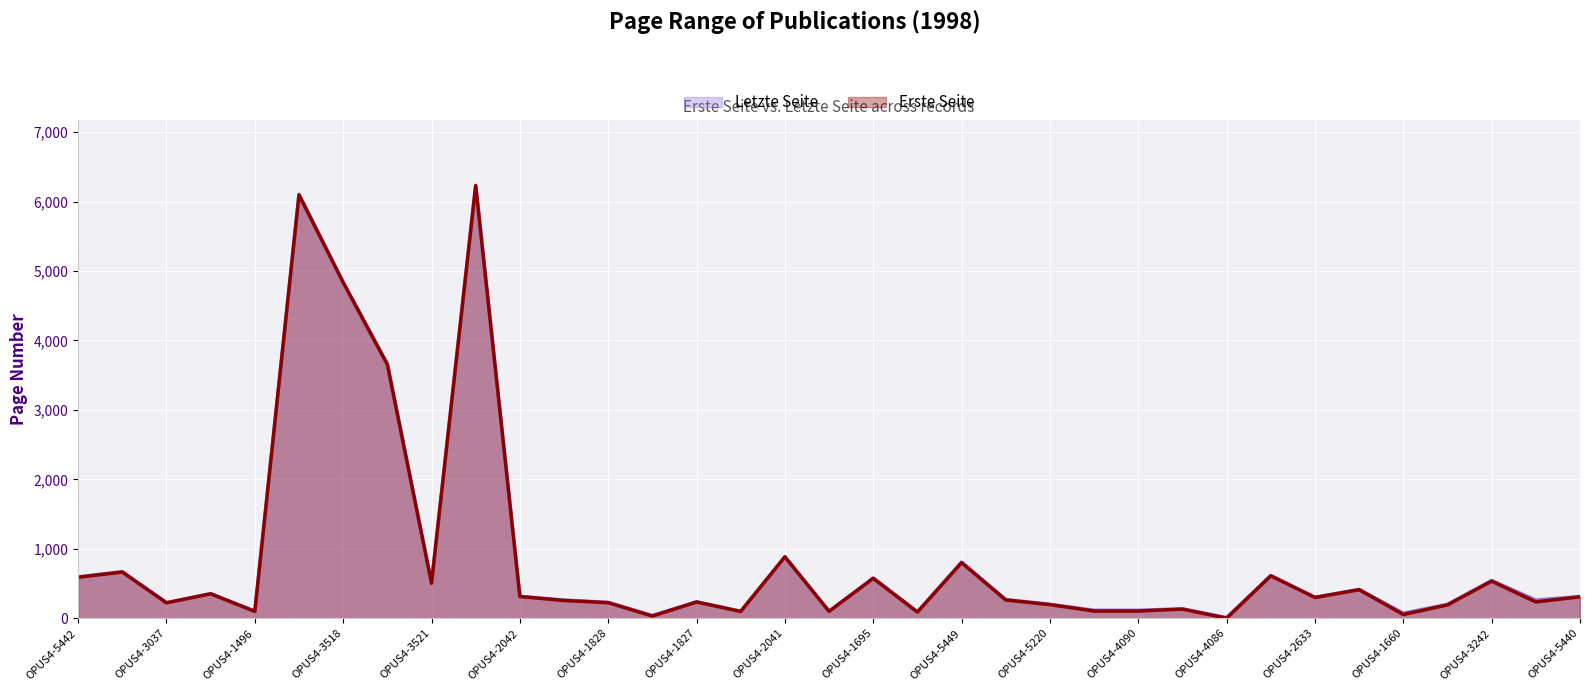

True or false: Letzte Seite has more than 1 interior local peaks.

True